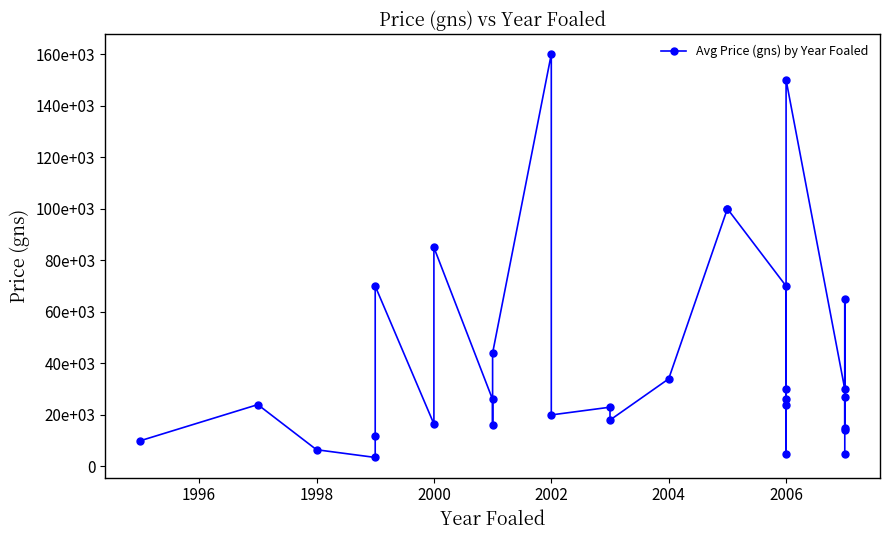

How many points are higher than both their immediate neighbors (excluding endpoints)?

8